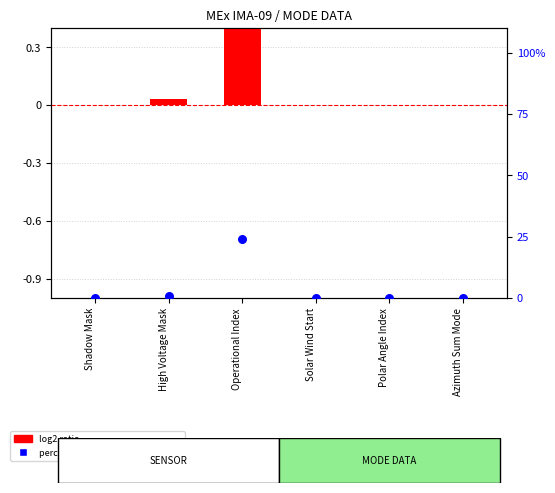

Which series reaches the minimum Y coordinate?

log2 ratio